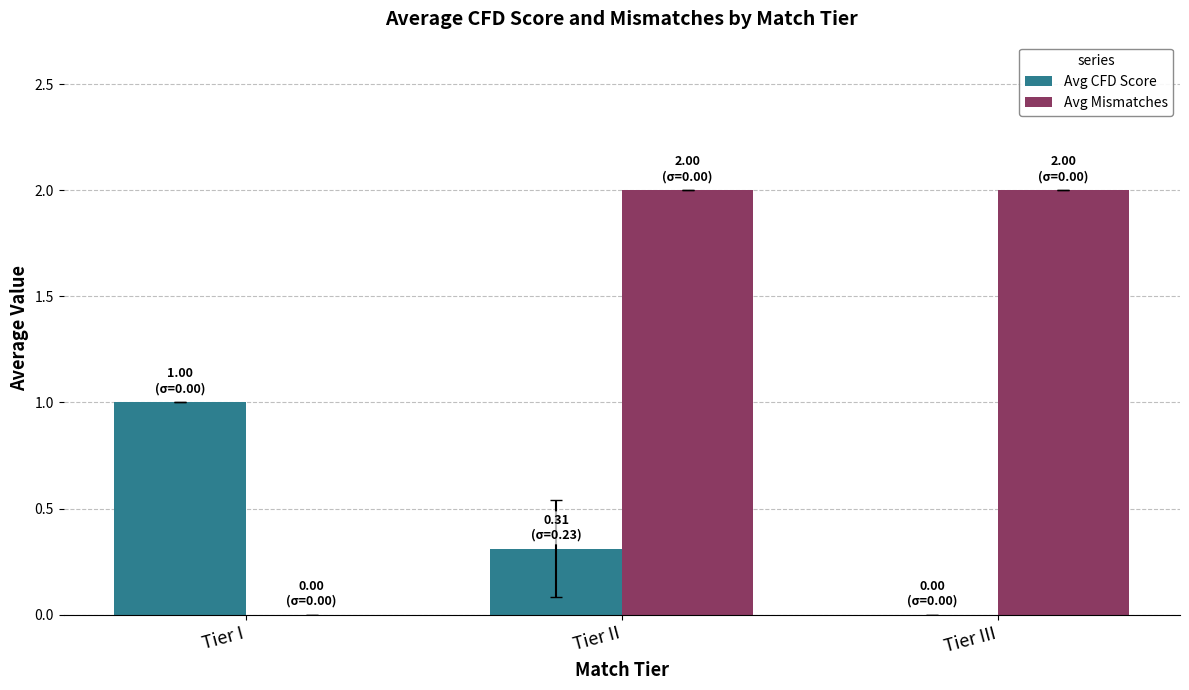

Between Tier I and Tier II, which series saw the biggest shift?

Avg Mismatches